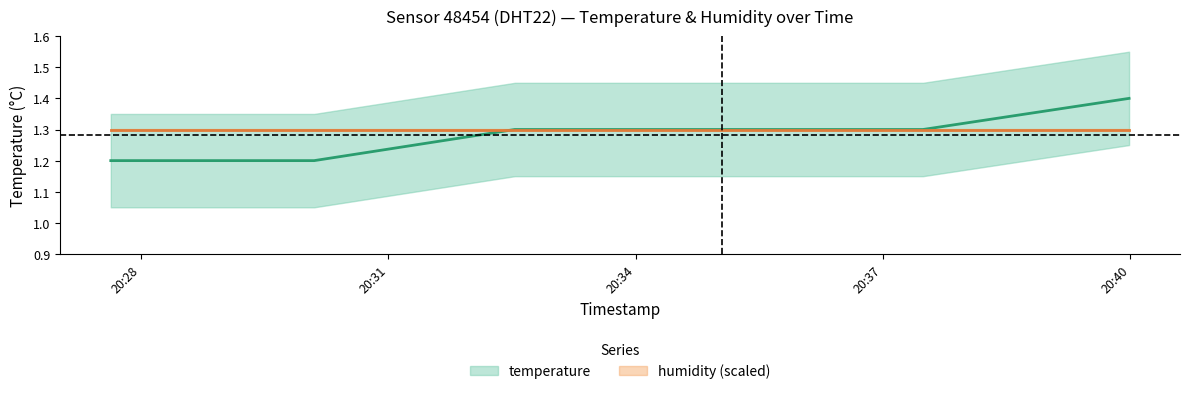

Reading left to right, what are all the values shown in this chart?

2022-12-18T20:27:38=1.2	2022-12-18T20:30:06=1.2	2022-12-18T20:32:32=1.3	2022-12-18T20:35:03=1.3	2022-12-18T20:37:29=1.3	2022-12-18T20:39:59=1.4